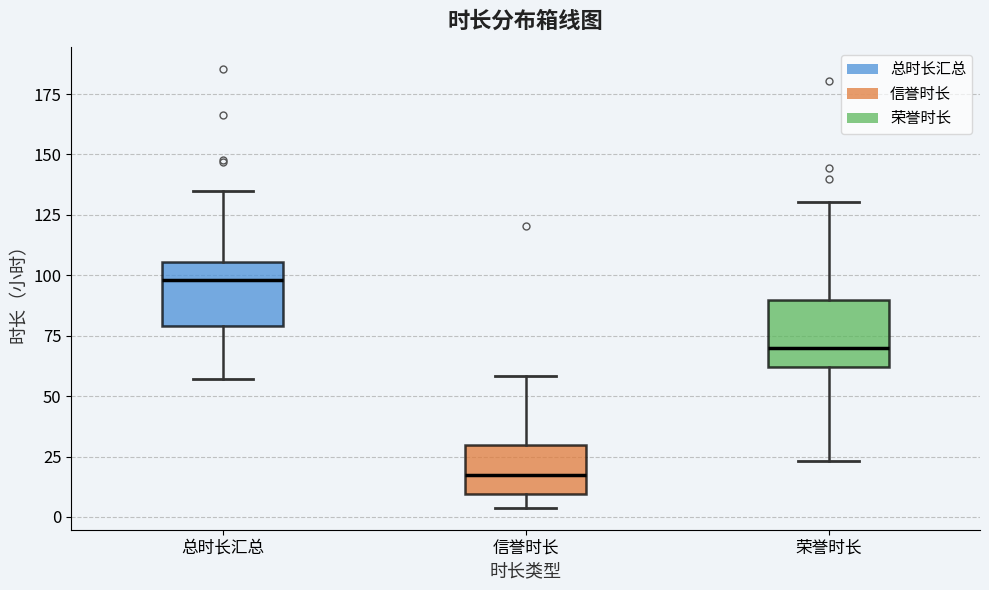

Reading left to right, transcribe this box plot: for each box, give where its median line is, the range the box spans, and where its two whiskers end, as read against the y-axis. The values are not printed on the chart, so give them approximately, as read against the axis.

总时长汇总: median 100, box 80 to 105, whiskers 55 to 135
信誉时长: median 20, box 10 to 30, whiskers 5 to 60
荣誉时长: median 70, box 60 to 90, whiskers 25 to 130